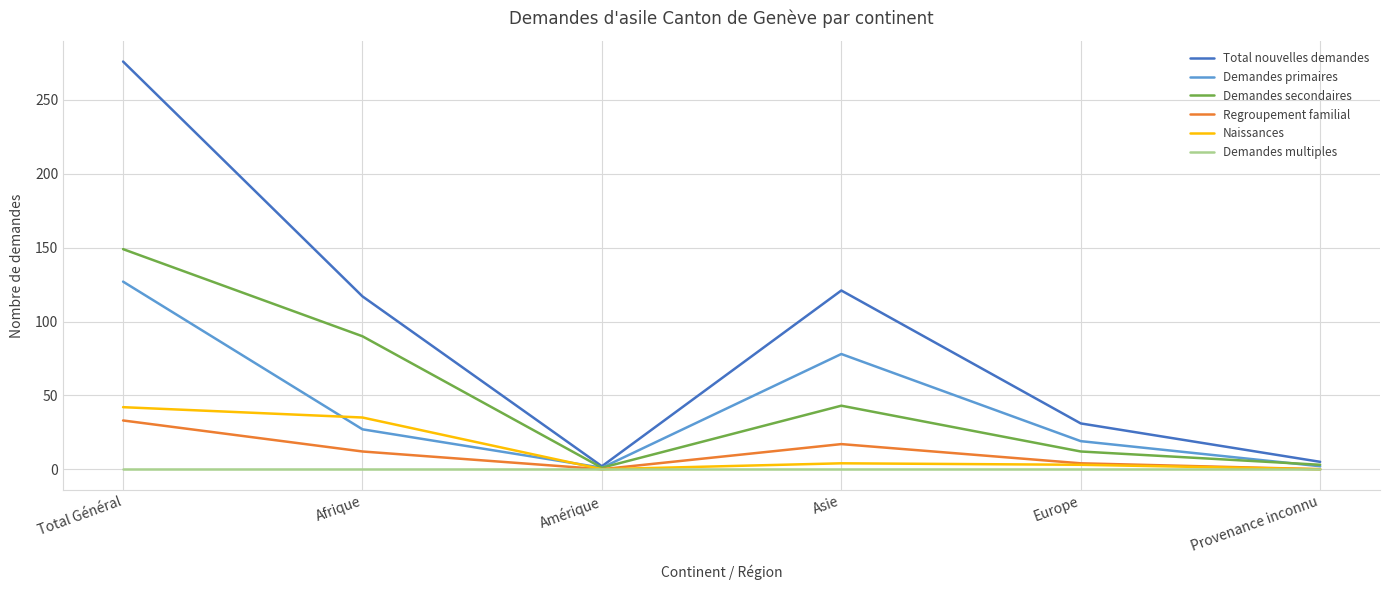

How many series are shown in this chart?

6